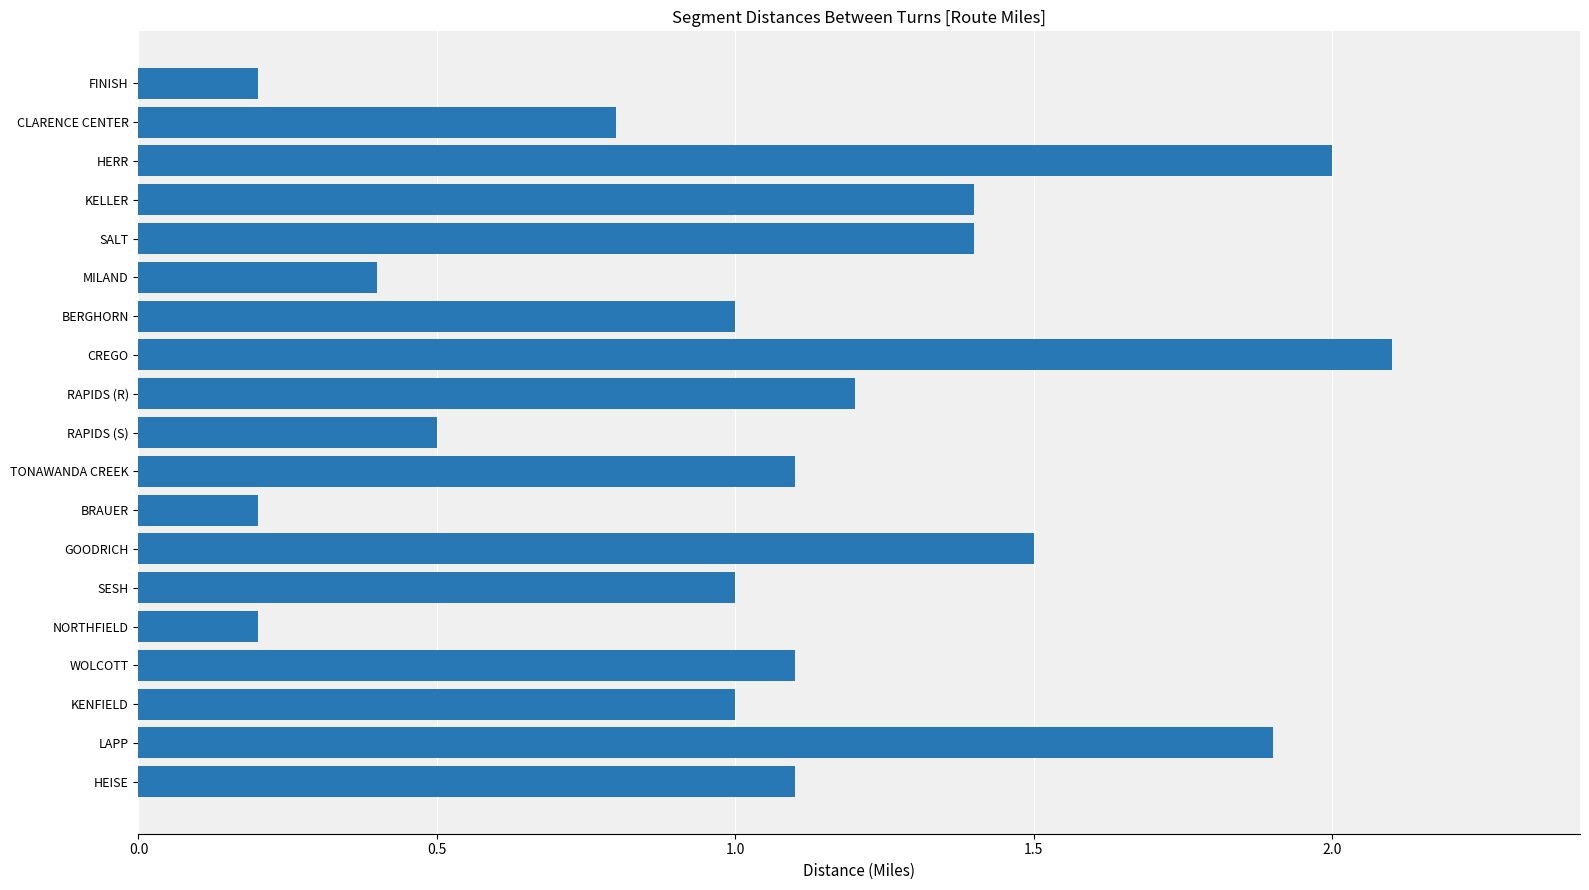

Between KENFIELD and WOLCOTT, which is larger?

WOLCOTT